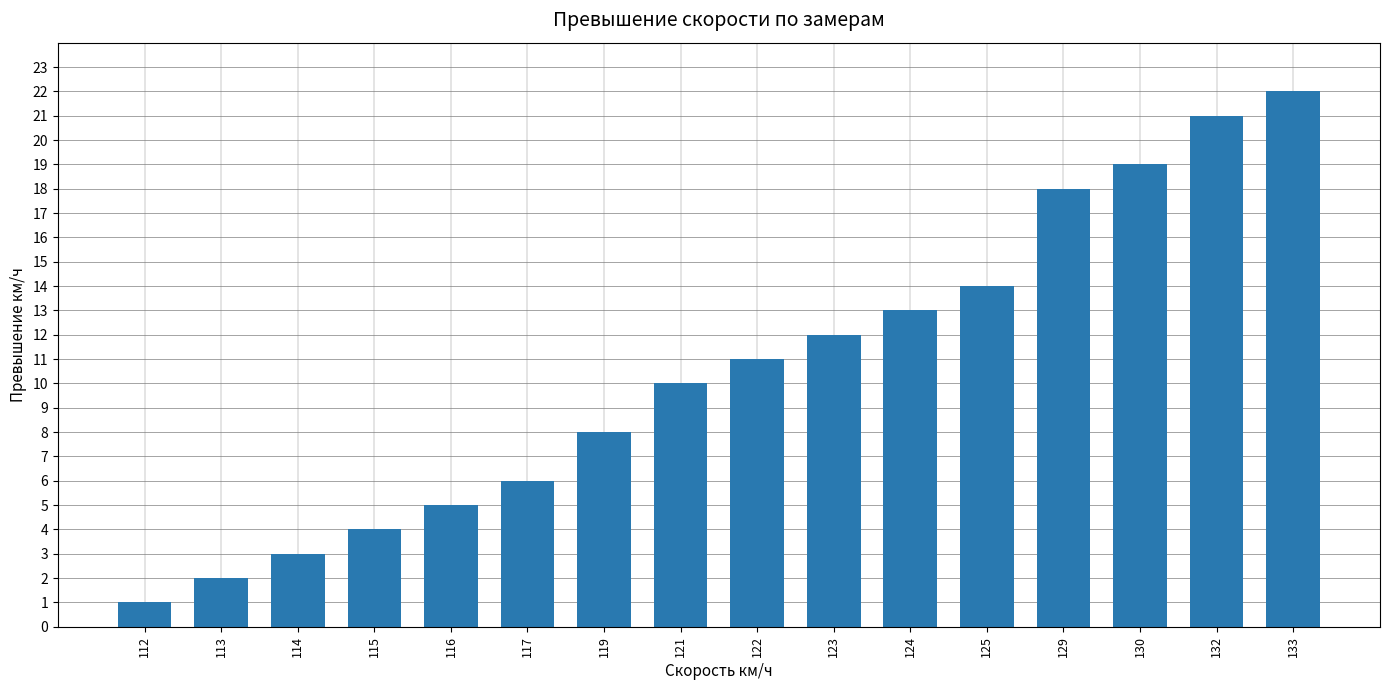

Which category has the highest value across all series?

133